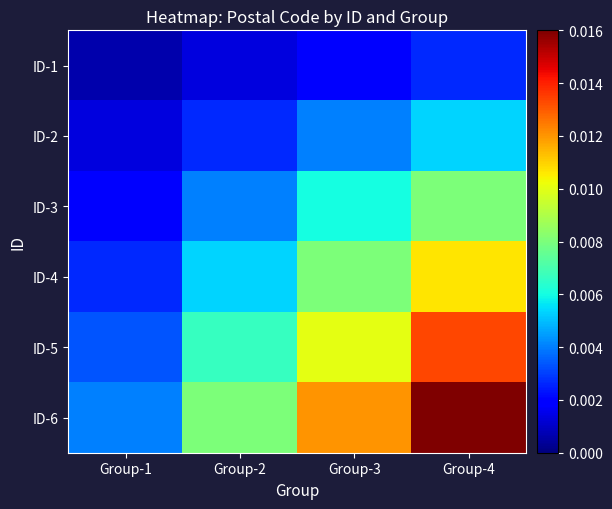

Reading left to right, extract all data points from this chart.

ID-1: Group-1=0.0	Group-2=0.0	Group-3=0.0	Group-4=0.0
ID-2: Group-1=0.0	Group-2=0.0	Group-3=0.0	Group-4=0.0
ID-3: Group-1=0.0	Group-2=0.0	Group-3=0.0	Group-4=0.0
ID-4: Group-1=0.0	Group-2=0.0	Group-3=0.0	Group-4=0.0
ID-5: Group-1=0.0	Group-2=0.0	Group-3=0.0	Group-4=0.0
ID-6: Group-1=0.0	Group-2=0.0	Group-3=0.0	Group-4=0.0